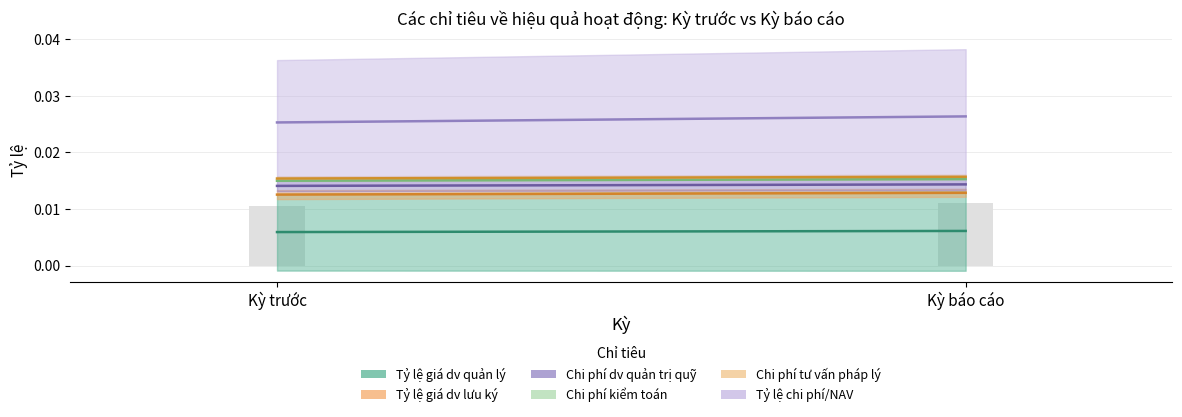

What is the label of the 2nd bar from the right?

Kỳ trước